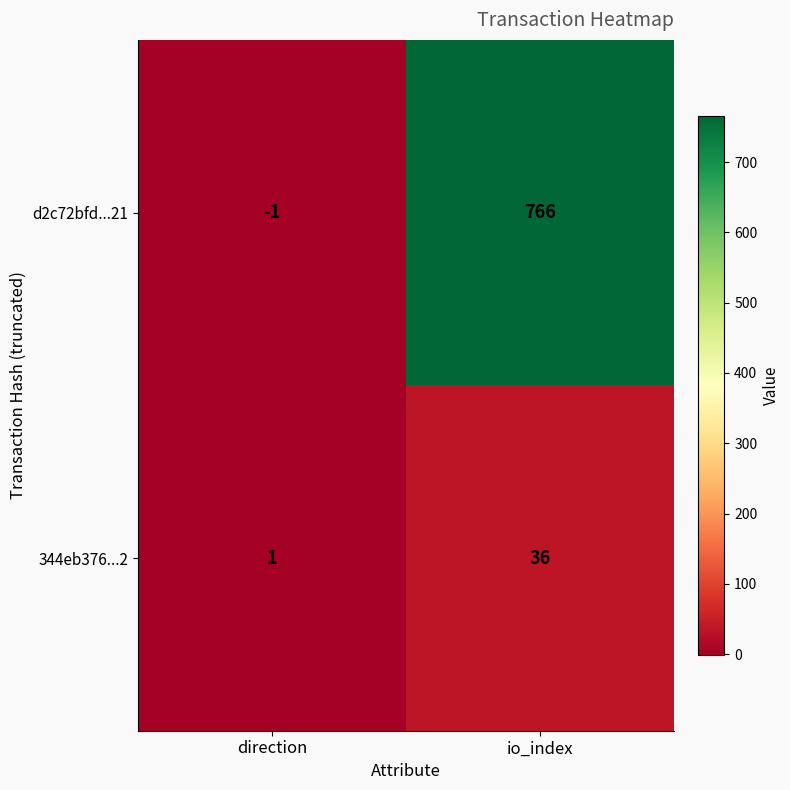

What is the maximum value for 344eb376...2?

36